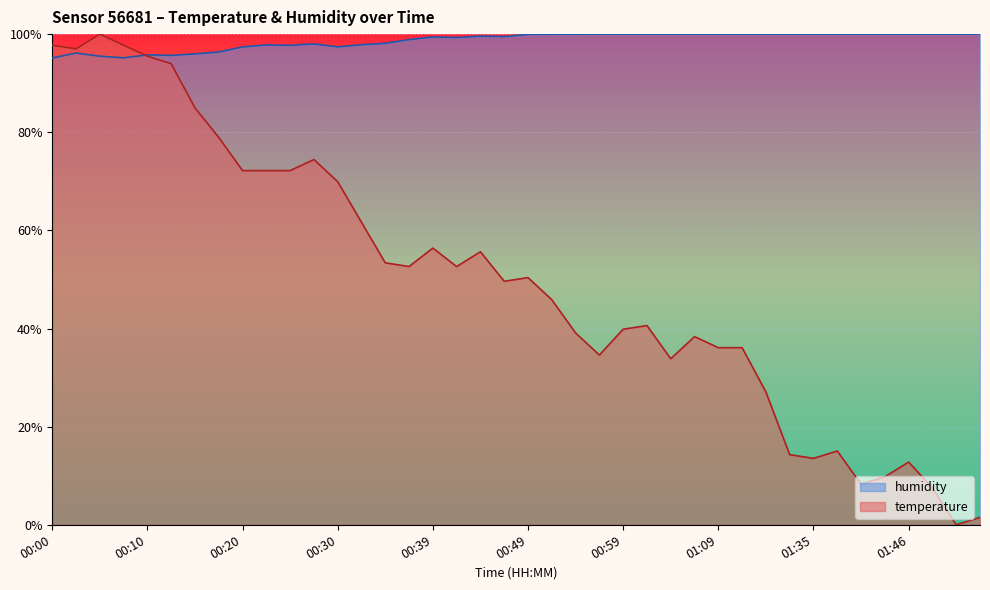

At 00:20, list the series in order from largest to smallest.

humidity, temperature